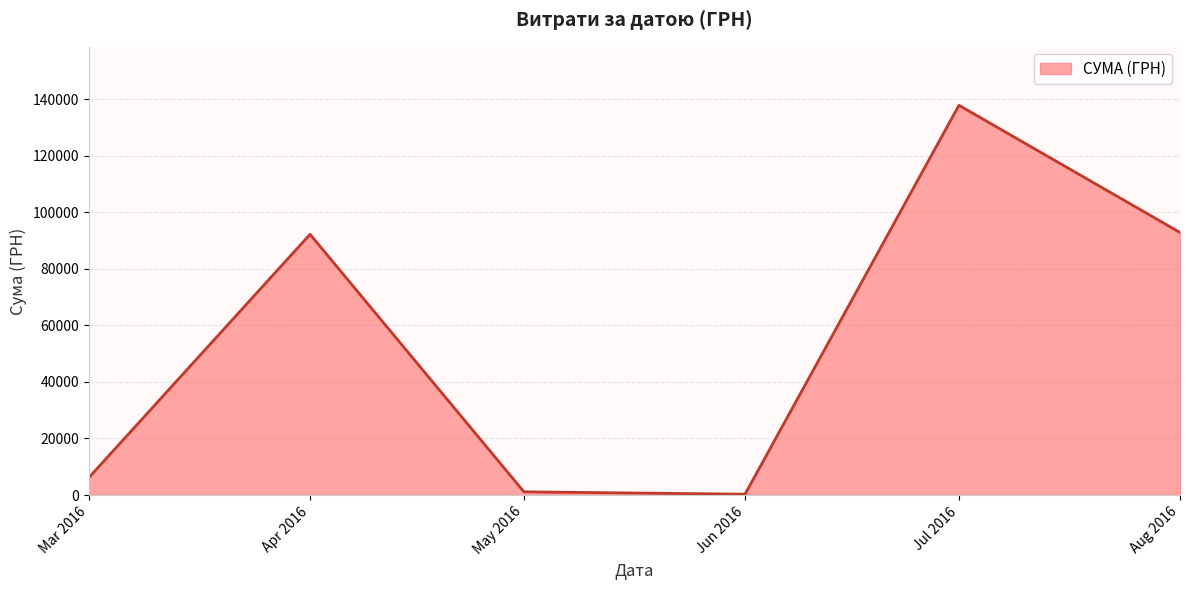

Does the chart display data point markers on the line(s)?

No